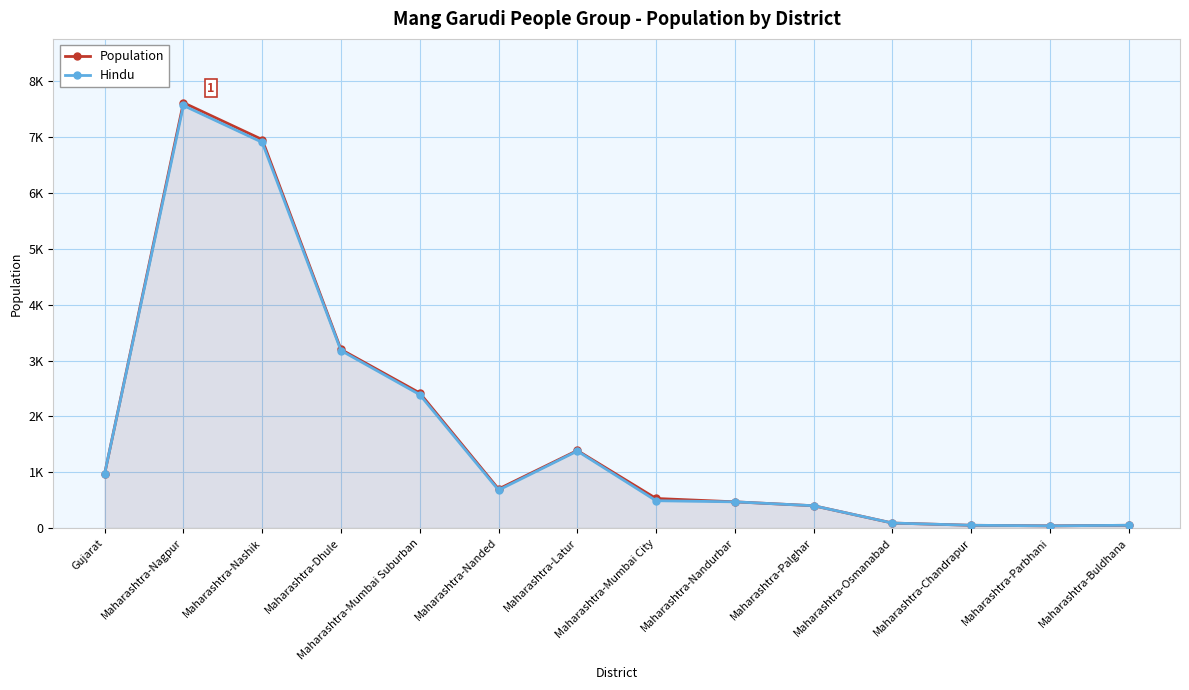

Reading left to right, transcribe all the data shown in this chart.

Population: 970	7620	6960	3200	2420	700	1390	530	470	400	90	50	40	50
Hindu: 970	7570	6910	3180	2390	680	1380	490	470	400	90	50	40	50